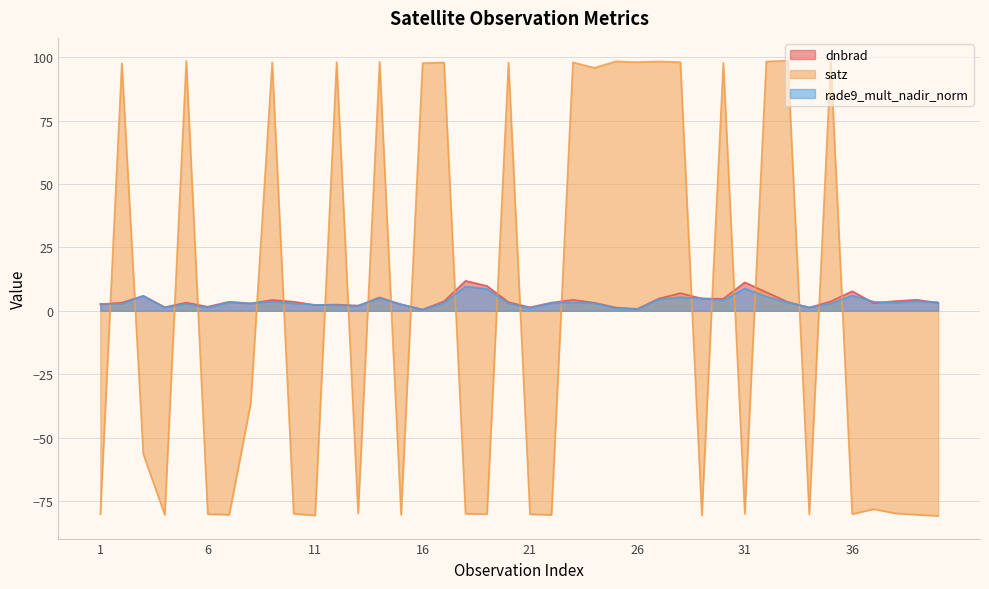

What is the difference between the second highest and second lowest values in the satz series?

179.3